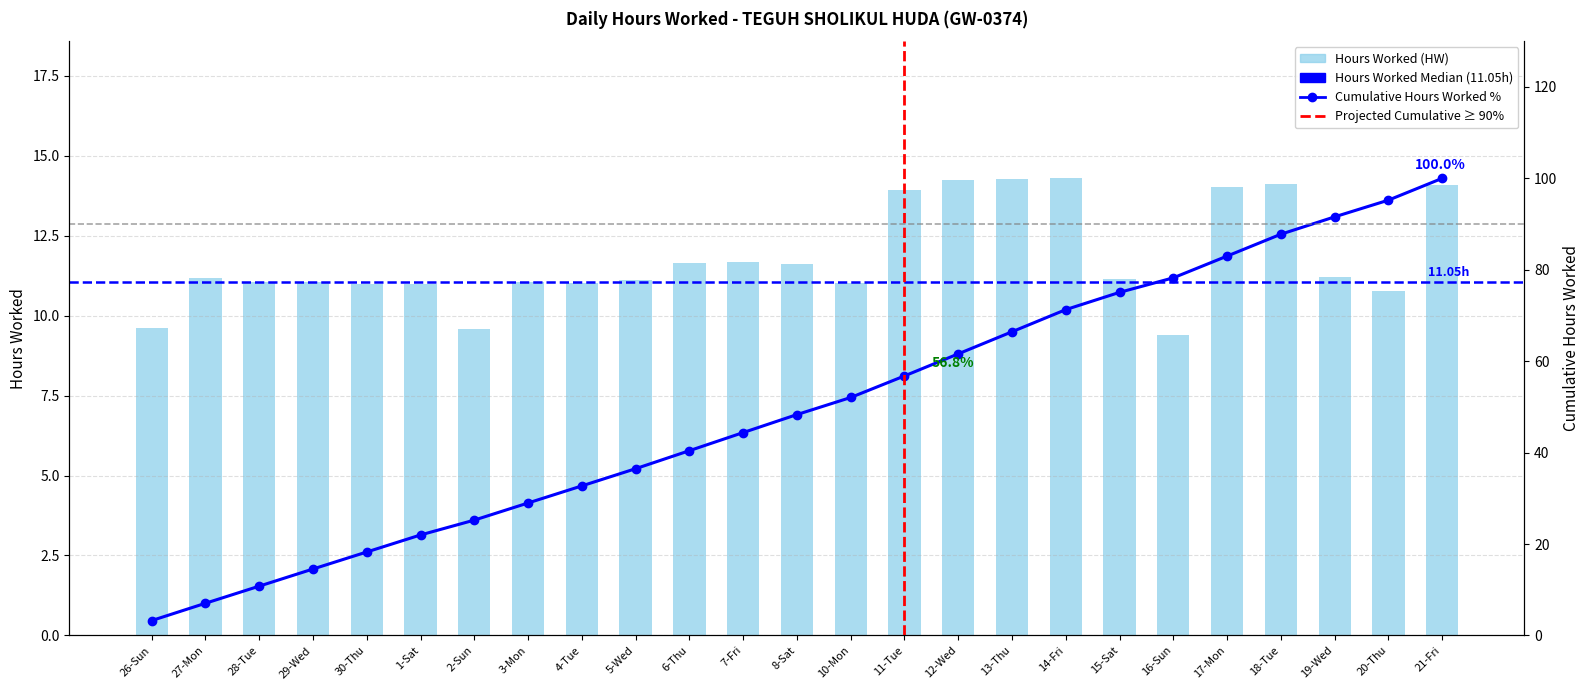

True or false: the data shows 9.5 at 11-Tue.

False